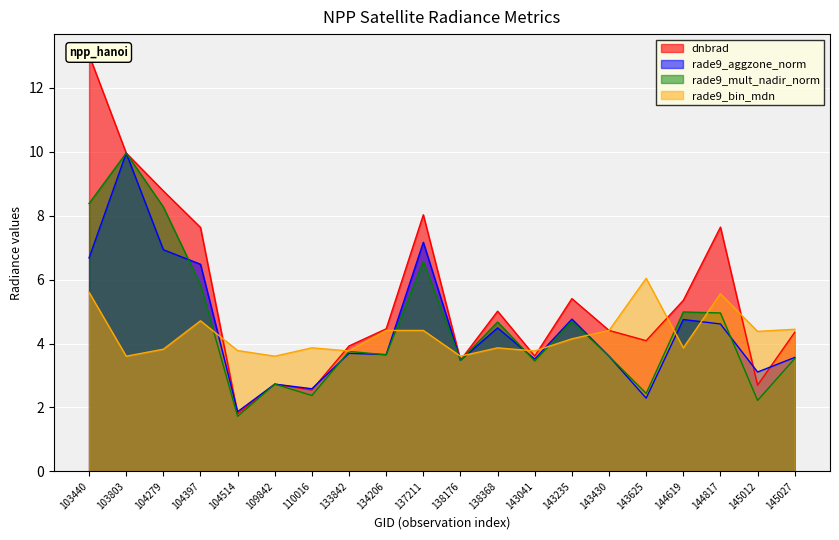

Reading left to right, what are all the values shown in this chart?

dnbrad: 103440=13.0	103803=10.0	104279=8.8	104397=7.6	104514=1.8	109842=2.7	110016=2.5	133842=3.9	134206=4.5	137211=8.0	138176=3.5	138368=5.0	143041=3.6	143235=5.4	143430=4.4	143625=4.1	144619=5.4	144817=7.6	145012=2.7	145027=4.4
rade9_aggzone_norm: 103440=6.7	103803=10.0	104279=6.9	104397=6.5	104514=1.9	109842=2.7	110016=2.6	133842=3.7	134206=3.7	137211=7.2	138176=3.5	138368=4.5	143041=3.5	143235=4.8	143430=3.6	143625=2.3	144619=4.8	144817=4.6	145012=3.1	145027=3.6
rade9_mult_nadir_norm: 103440=8.4	103803=10.0	104279=8.3	104397=5.8	104514=1.7	109842=2.7	110016=2.4	133842=3.8	134206=3.6	137211=6.6	138176=3.5	138368=4.7	143041=3.5	143235=4.7	143430=3.6	143625=2.4	144619=5.0	144817=5.0	145012=2.2	145027=3.5
rade9_bin_mdn: 103440=5.6	103803=3.6	104279=3.8	104397=4.7	104514=3.8	109842=3.6	110016=3.9	133842=3.8	134206=4.4	137211=4.4	138176=3.6	138368=3.9	143041=3.8	143235=4.1	143430=4.4	143625=6.0	144619=3.9	144817=5.6	145012=4.4	145027=4.4